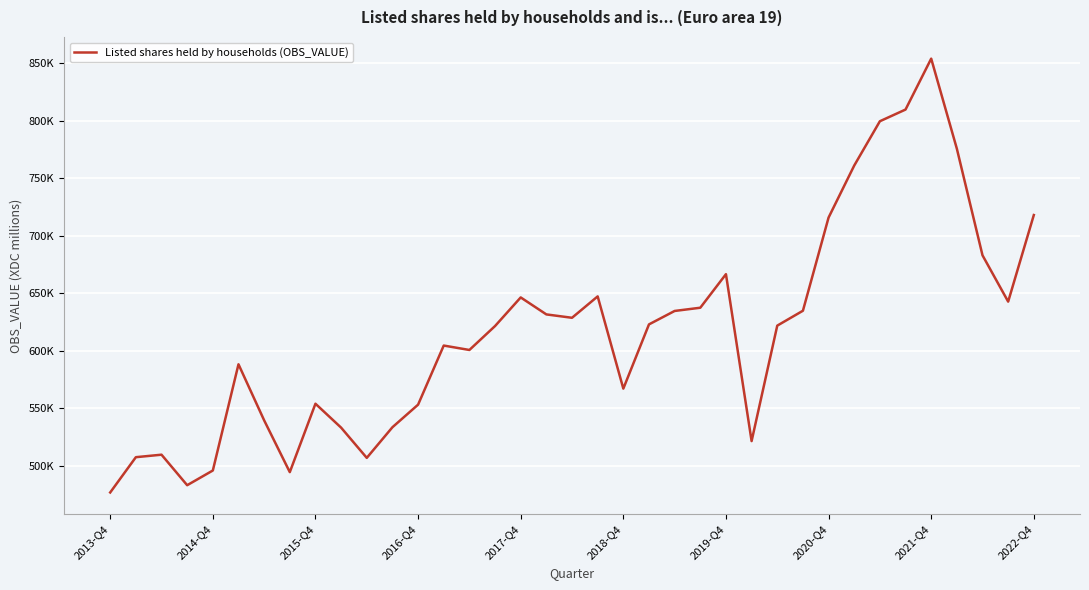

Does the chart have visible grid lines?

Yes